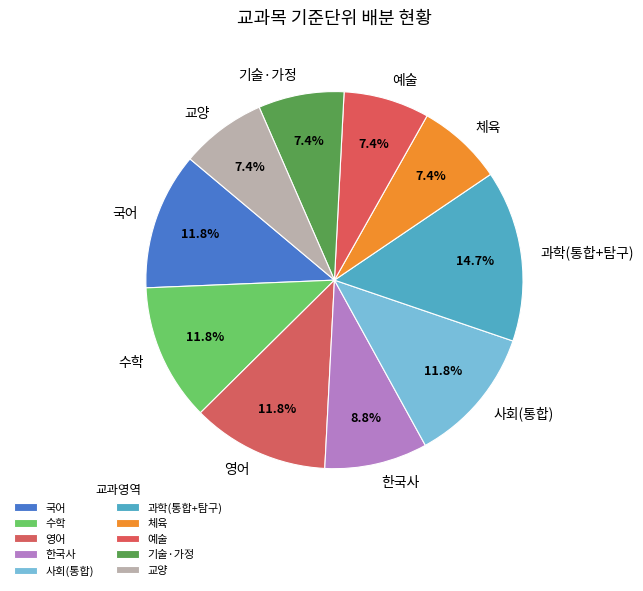

Which has a higher value, 체육 or 과학(통합+탐구)?

과학(통합+탐구)